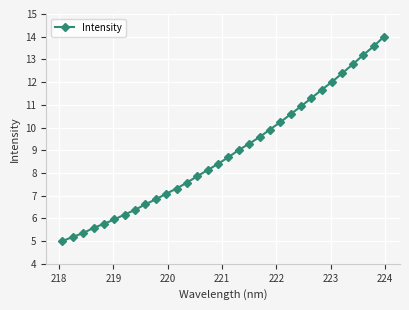

What is the average value?

8.9